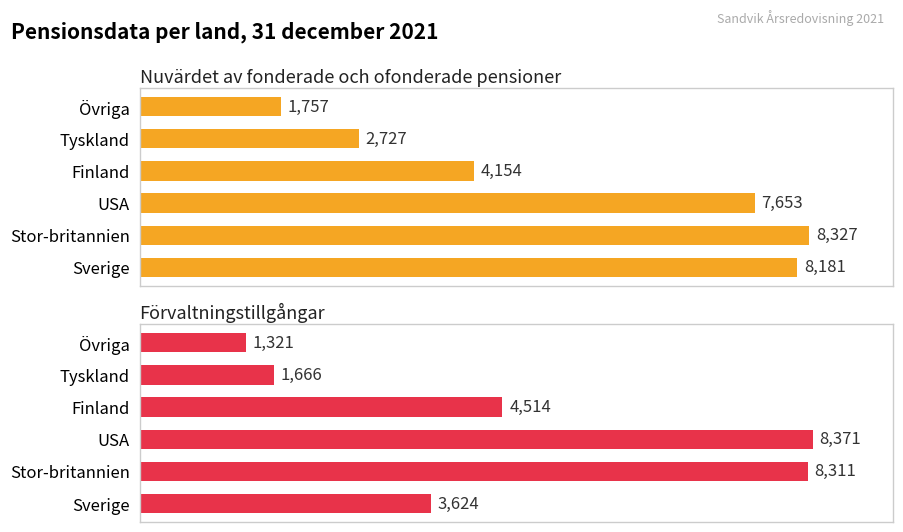

Which series has the largest range (max minus min)?

Förvaltningstillgångar